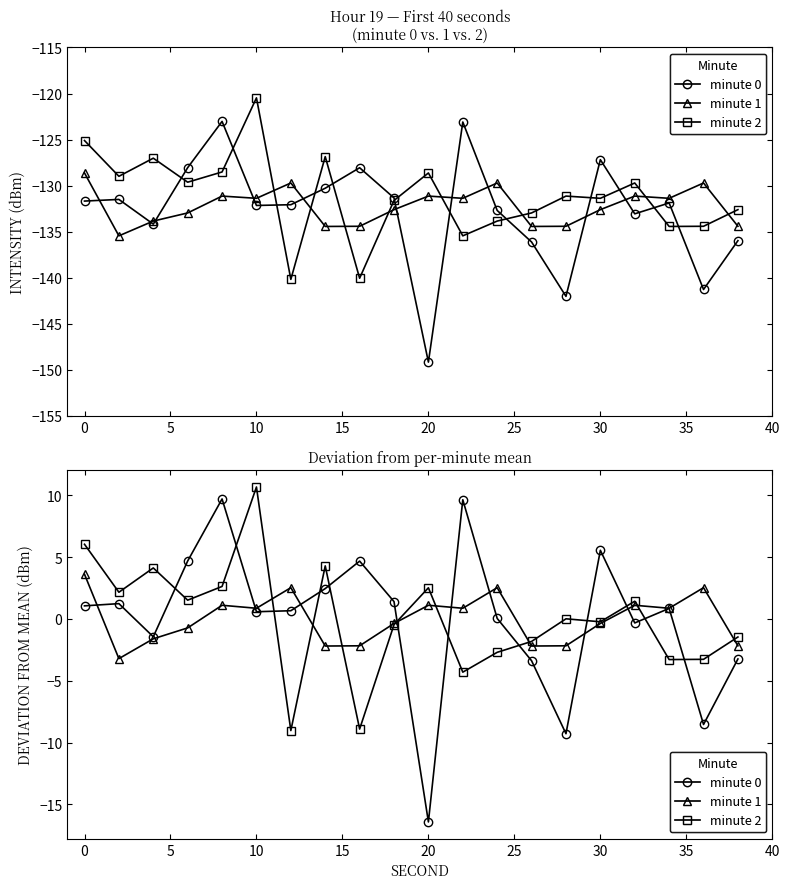

What are all the series names shown in the legend?

minute 0, minute 1, minute 2